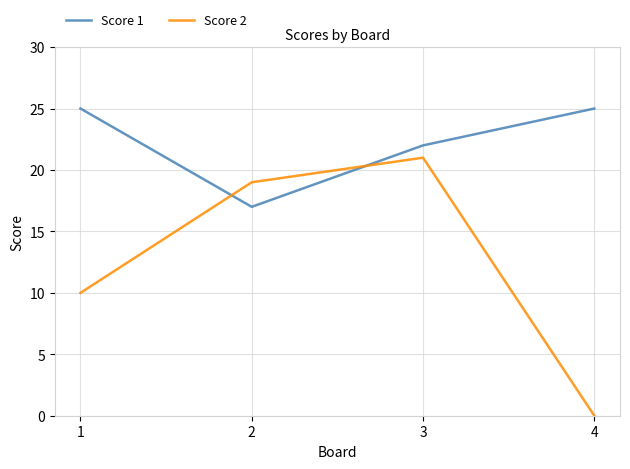

True or false: Score 2 has more than 0 interior local peaks.

True